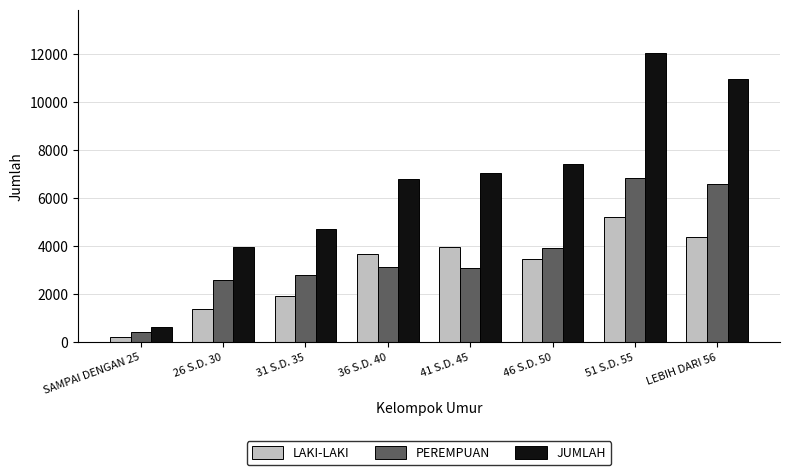

What is the label of the 3rd bar from the left?

31 S.D. 35